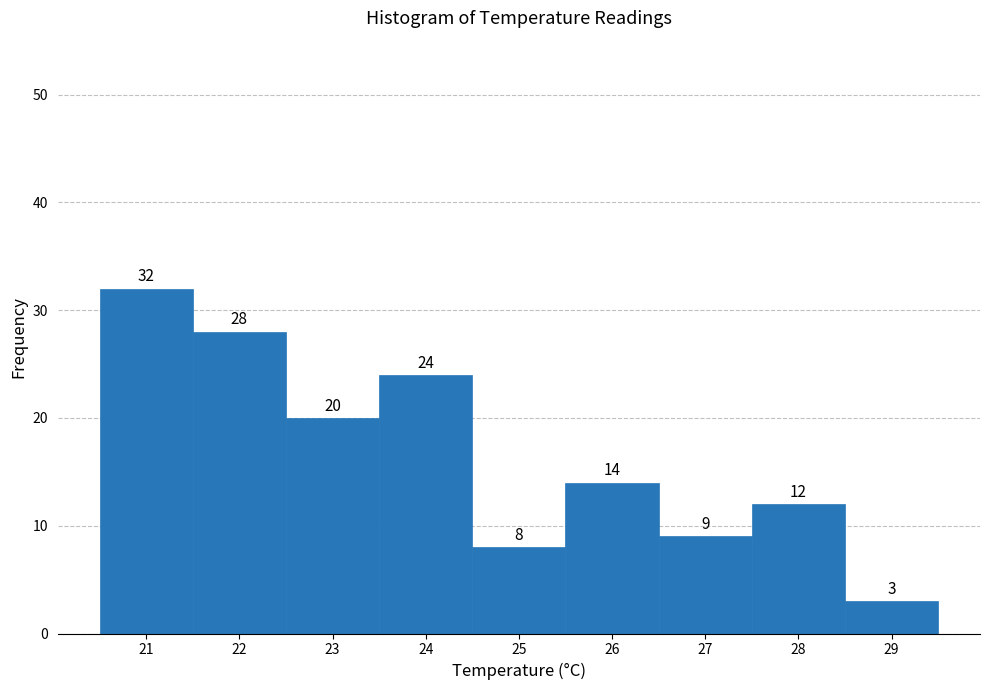

Reading right to left, extract all data points from this chart.

3	12	9	14	8	24	20	28	32